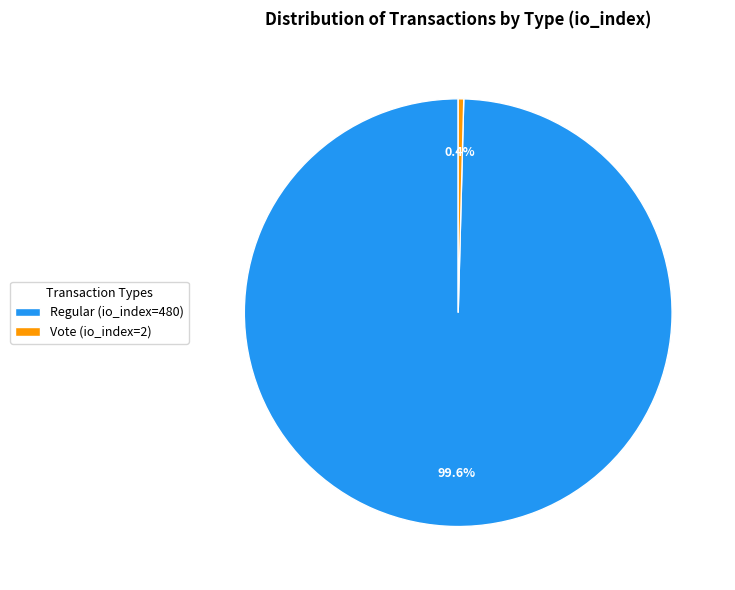

Between Regular (io_index=480) and Vote (io_index=2), which is larger?

Regular (io_index=480)